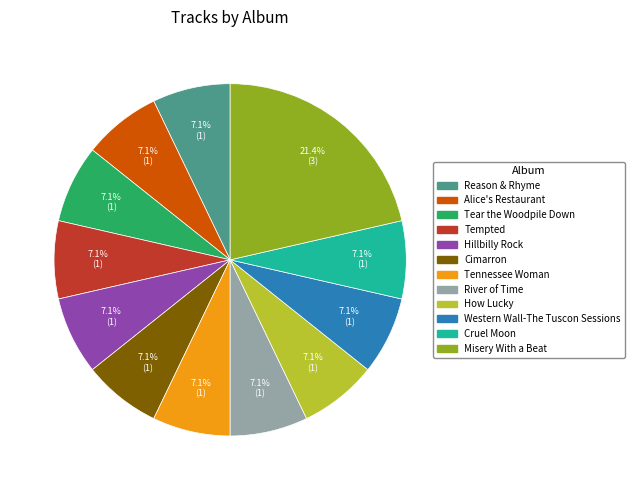

What is the ratio of the value at Tennessee Woman to the value at Reason & Rhyme?

1.0